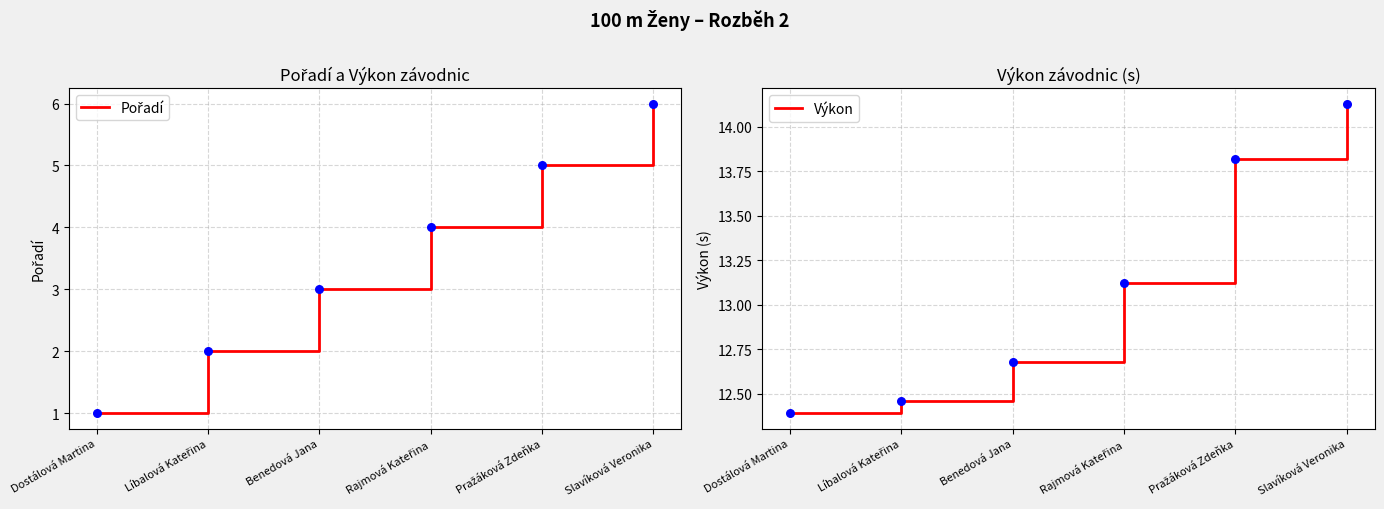

At how many categories does at least one series exceed 8?

6